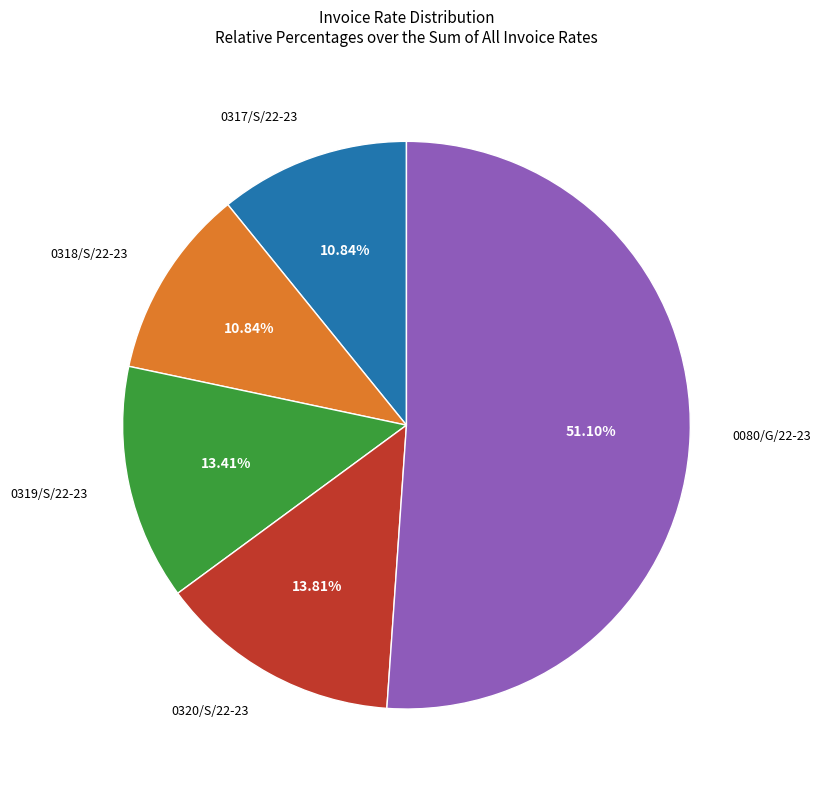

Is there a majority slice in this chart?

Yes